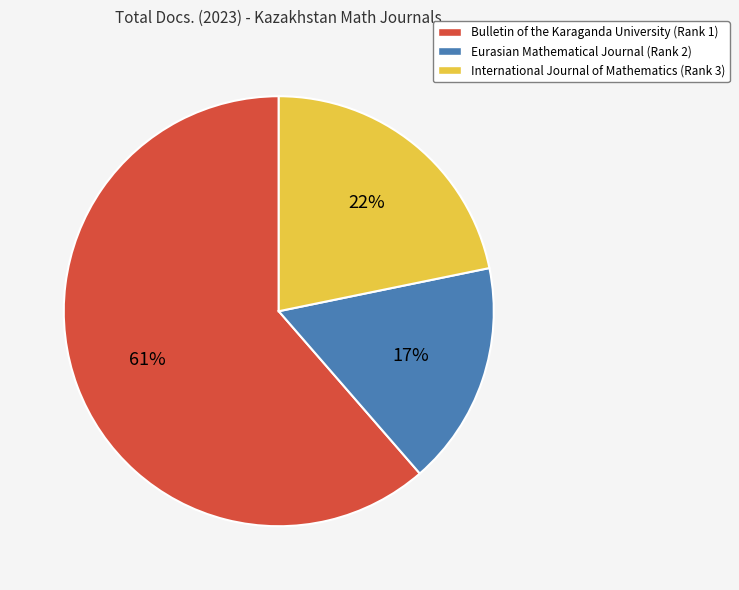

To the nearest percent, what portion does Bulletin of the Karaganda University represent?

61%